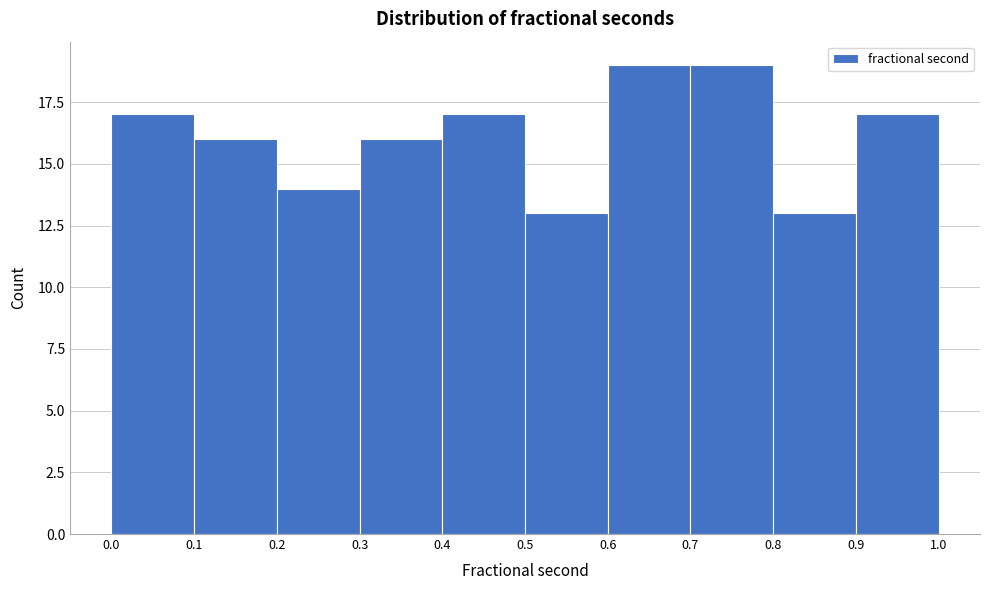

Reading left to right, transcribe this chart: for each bar, give the range it covers on the x-axis and its height. The values are not printed on the chart, so give them approximately, as read against the axis.

0.0 to 0.1: 17
0.1 to 0.2: 16
0.2 to 0.3: 14
0.3 to 0.4: 16
0.4 to 0.5: 17
0.5 to 0.6: 13
0.6 to 0.7: 19
0.7 to 0.8: 19
0.8 to 0.9: 13
0.9 to 1.0: 17